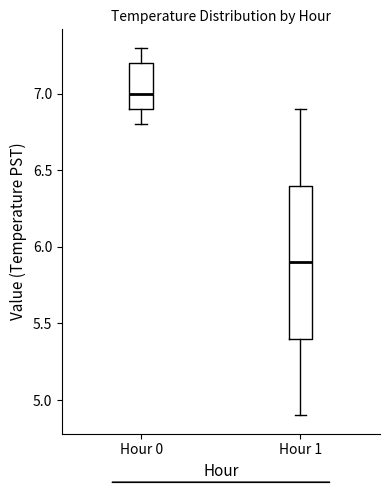

Which box has the highest median line?

Hour 0